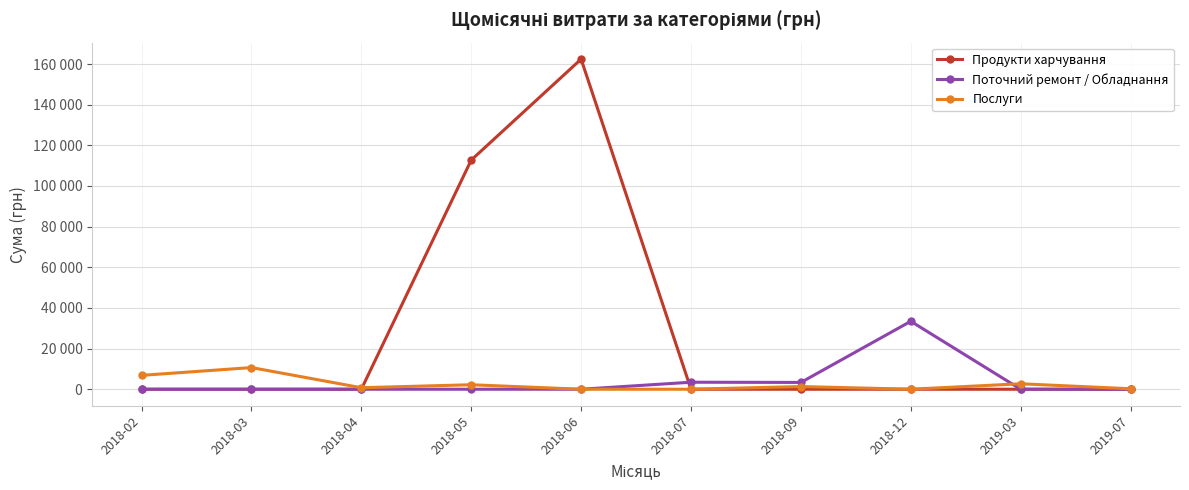

What are all the series names shown in the legend?

Продукти харчування, Поточний ремонт / Обладнання, Послуги